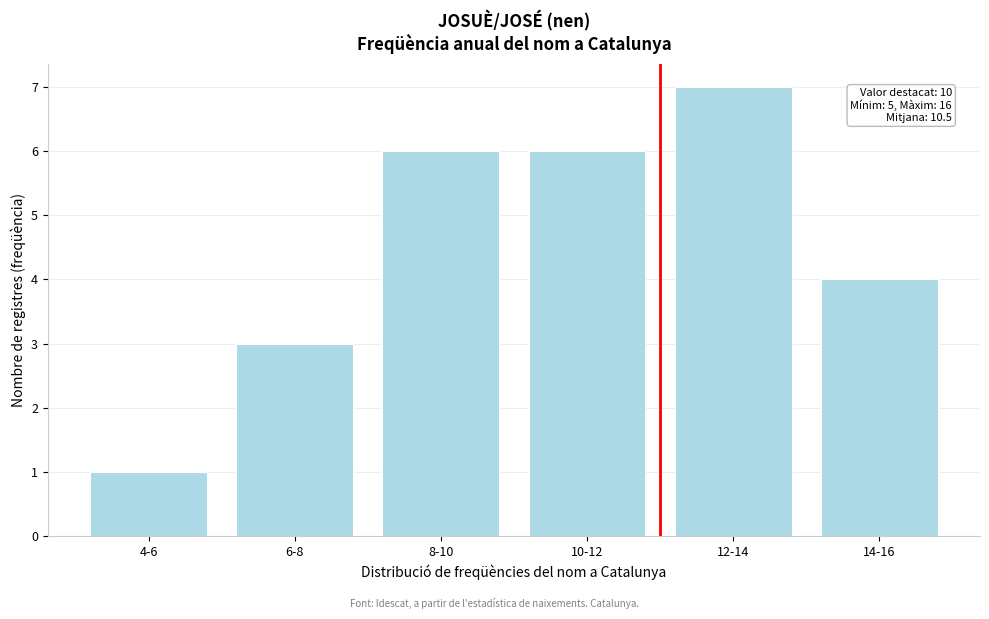

Reading left to right, extract all data points from this chart.

4-6=1	6-8=3	8-10=6	10-12=6	12-14=7	14-16=4